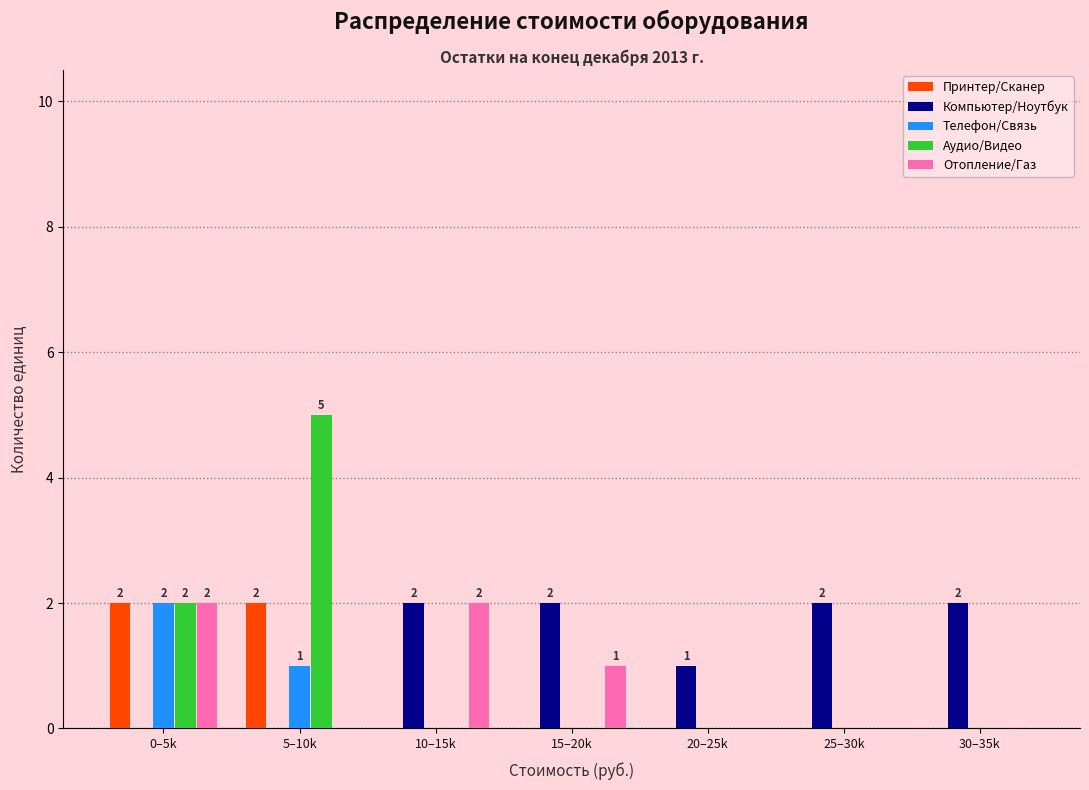

At which label does Телефон/Связь reach its peak?

0–5k